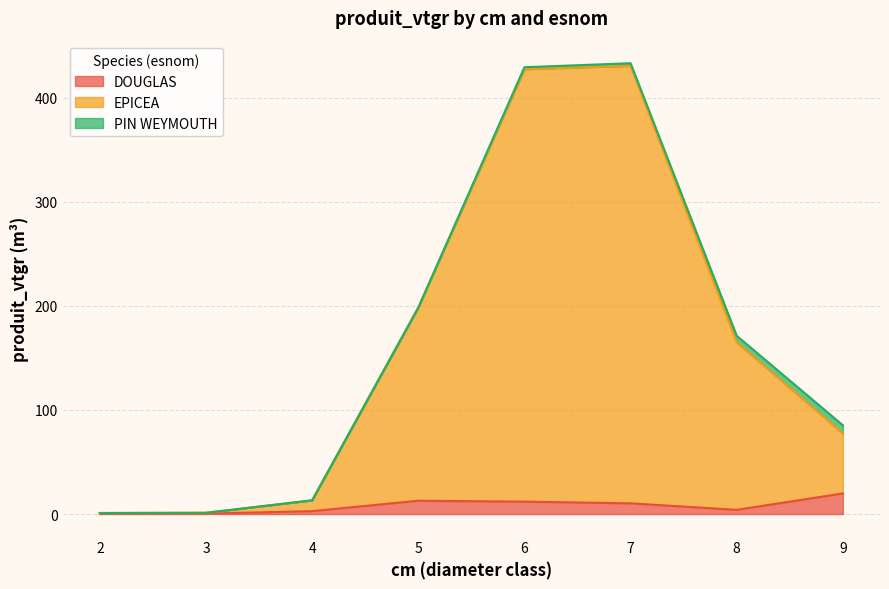

What is the highest value of the DOUGLAS series?

19.8